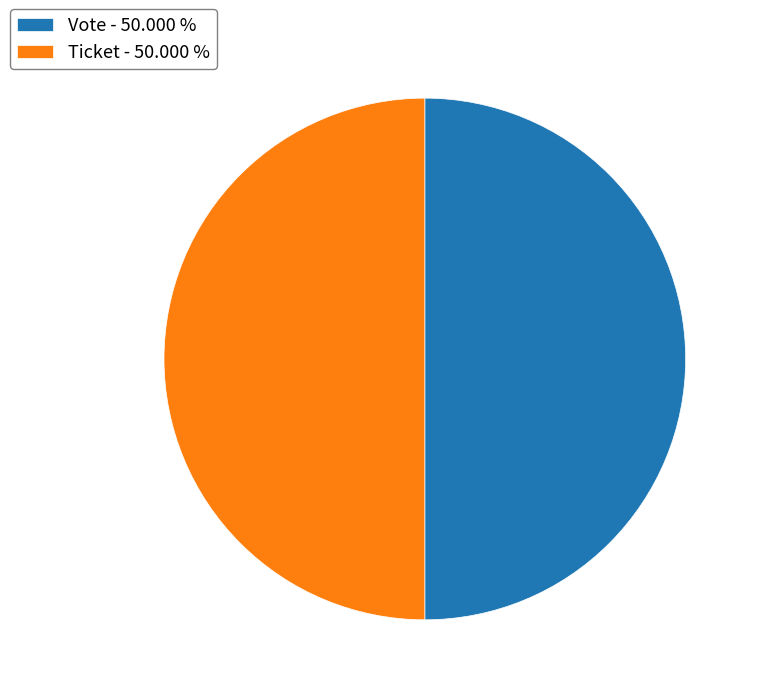

How many slices are in this pie chart?

2